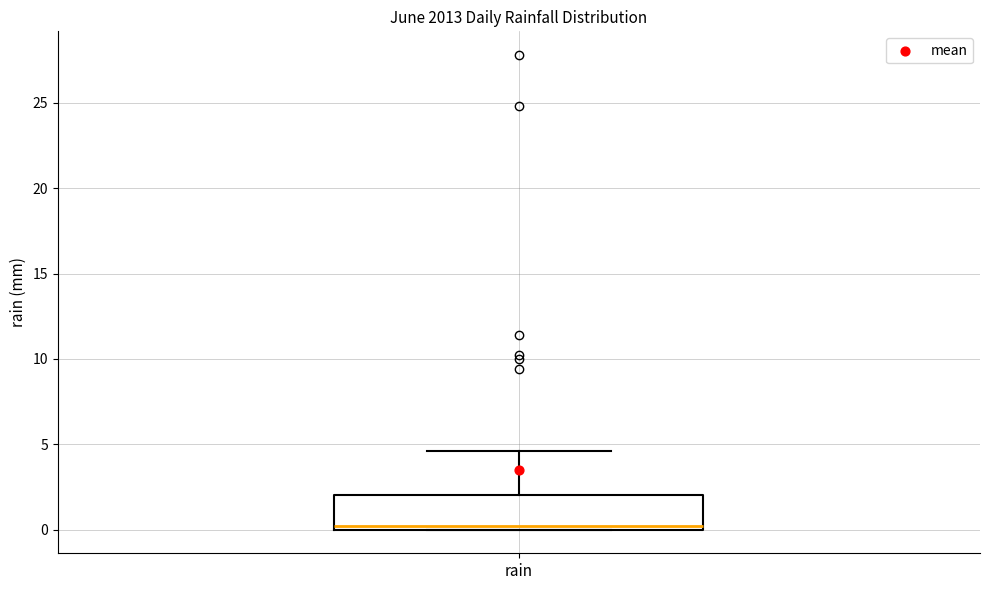

Transcribe this box plot: give where the median line is, the range the box spans, and where the two whiskers end, as read against the y-axis. The values are not printed on the chart, so give them approximately, as read against the axis.

median 0.0 (just above the box's lower edge), box 0.0 to 2.0, whiskers 0.0 to 4.5